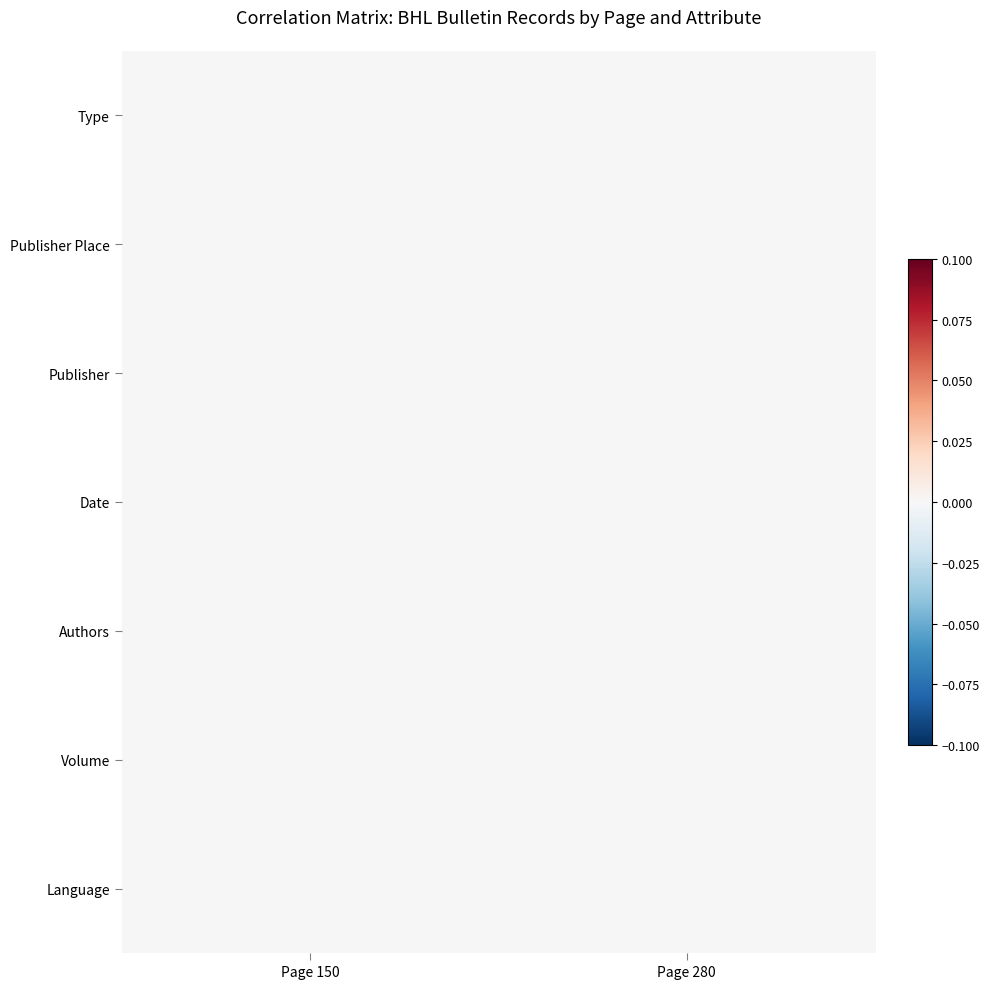

Which has a higher value, Page 280 or Page 150?

Page 280